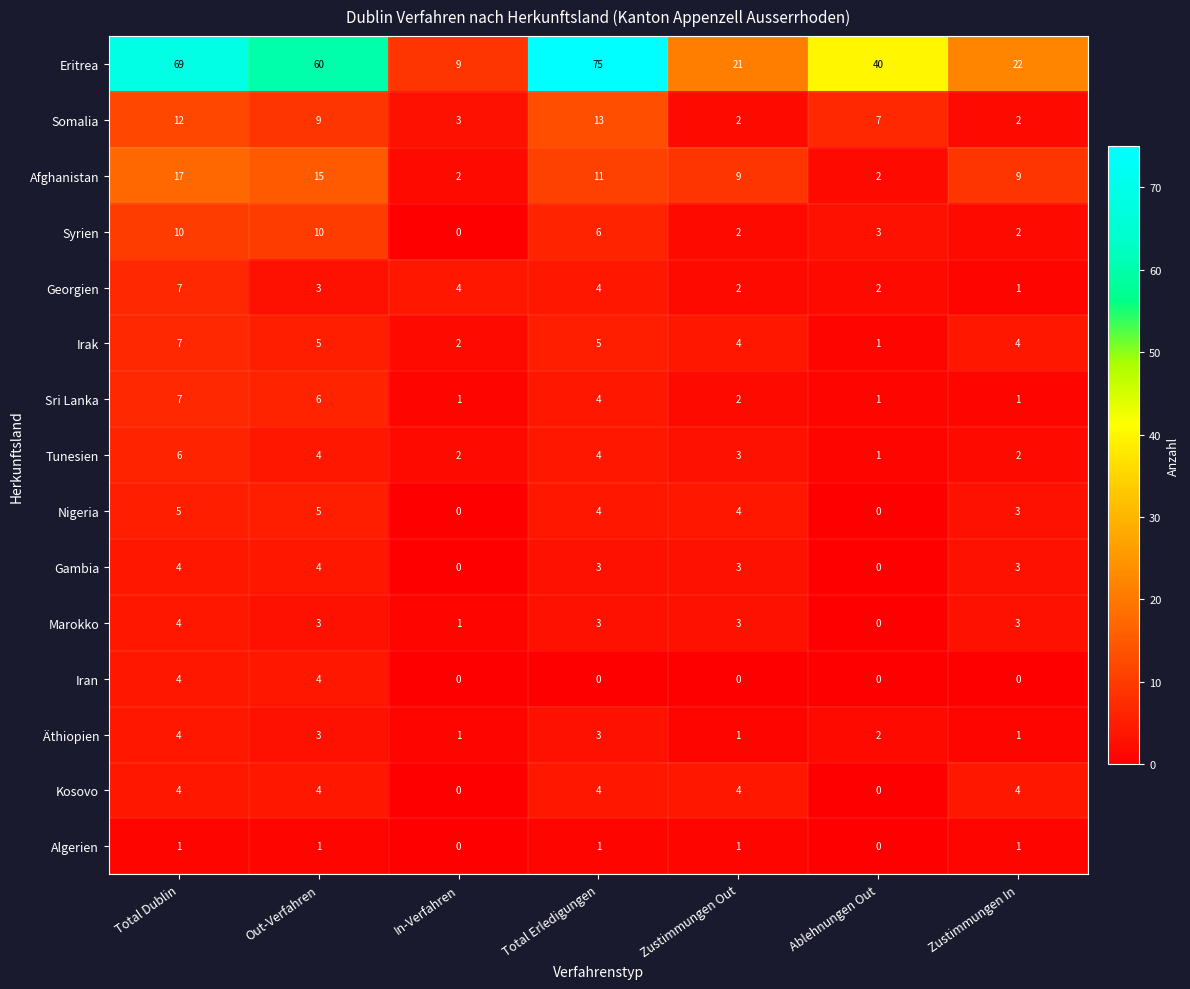

Which series has the largest total across all categories?

Eritrea